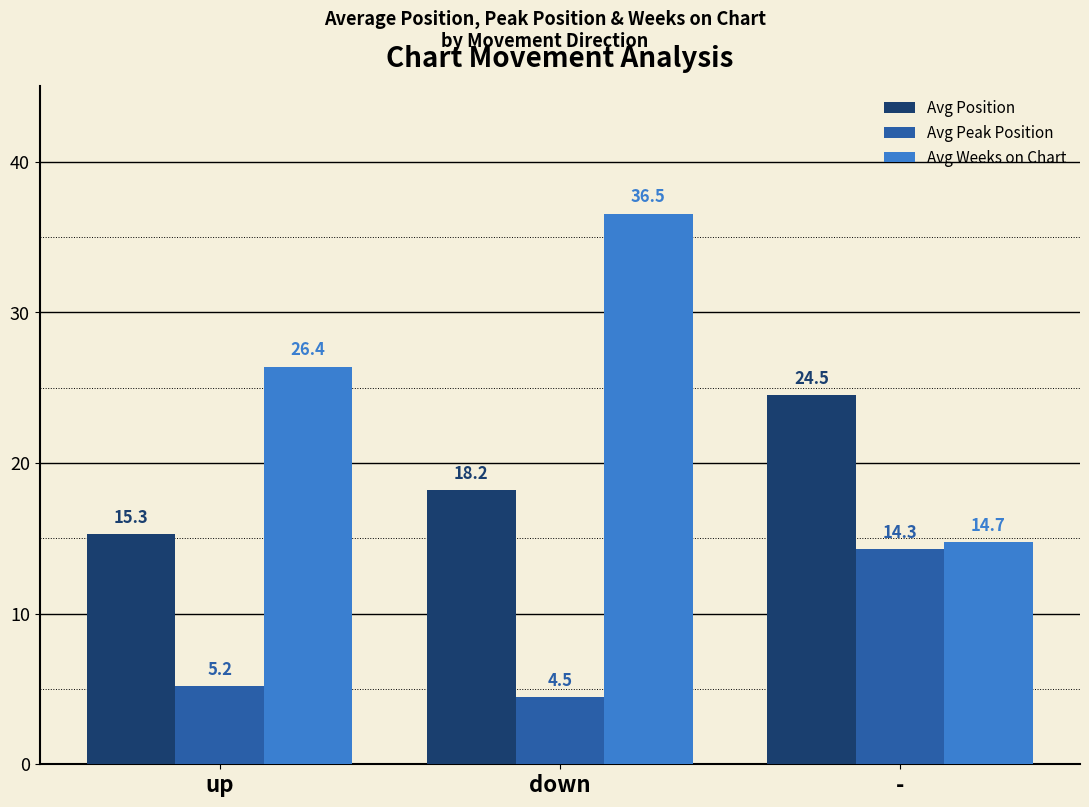

The Avg Peak Position series shows 9.2 at up. True or false?

False